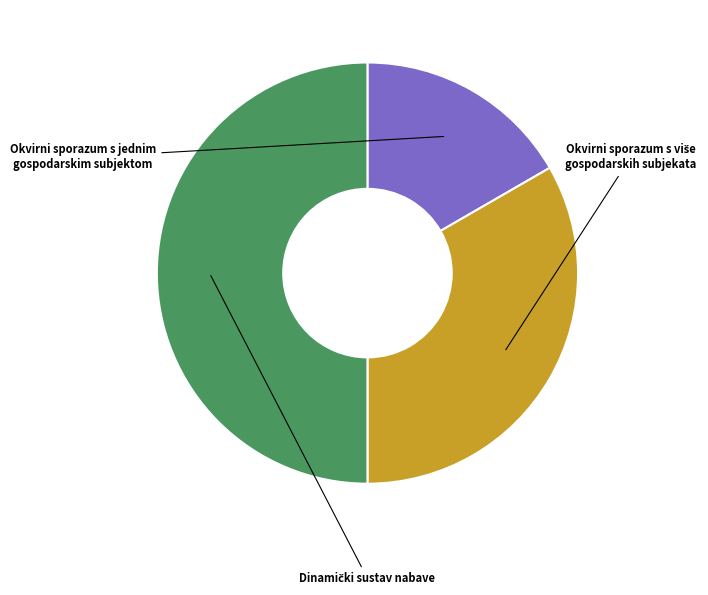

Which slice is the smallest?

Okvirni sporazum s jednim gospodarskim subjektom